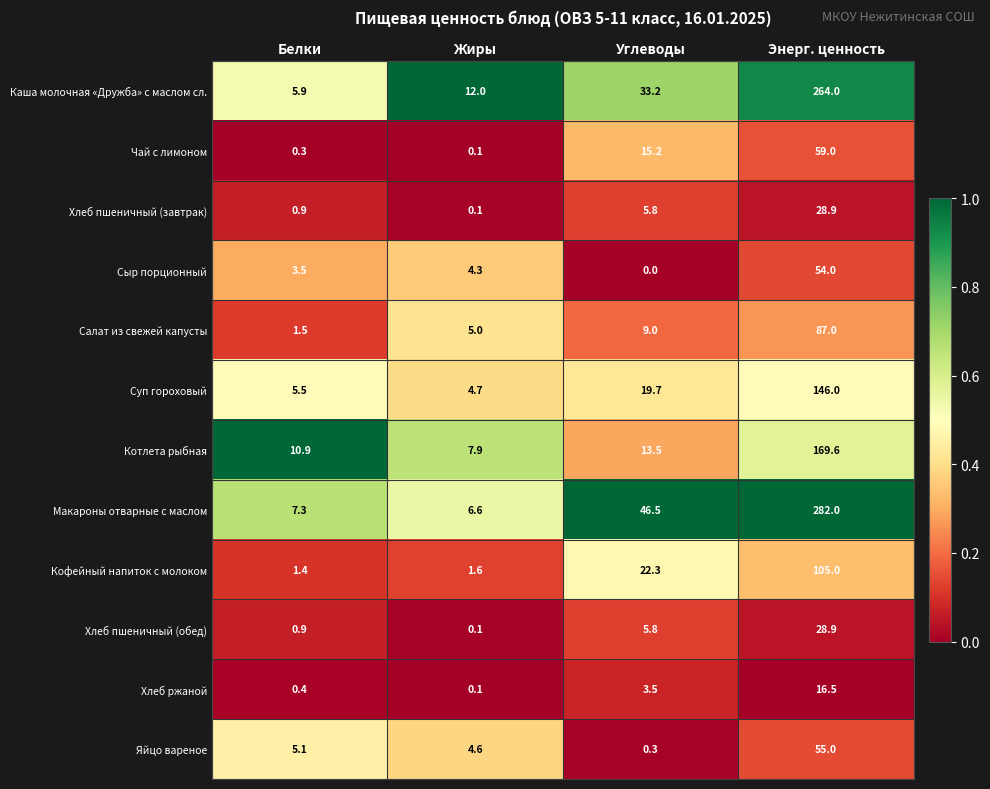

At which label is Яйцо вареное closest to 27?

Белки